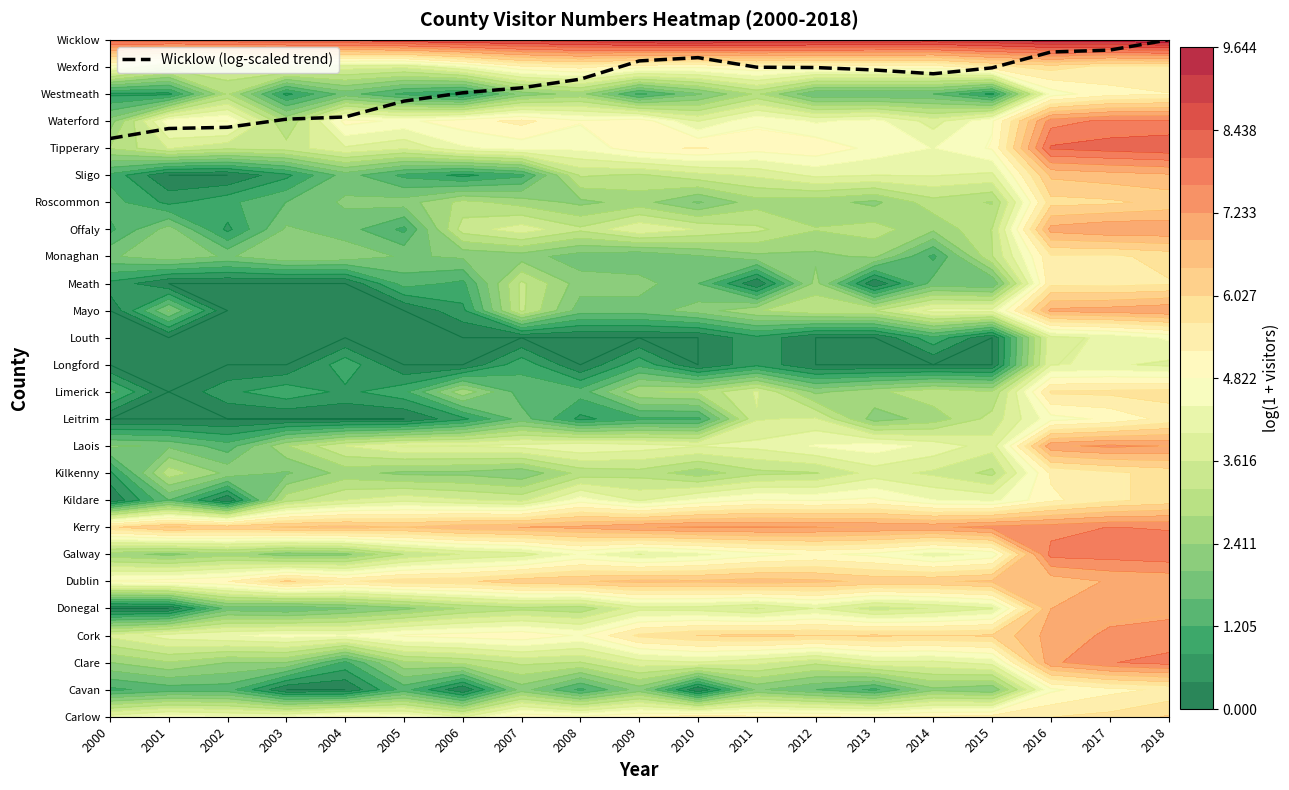

Count the number of data series in this chart.

1